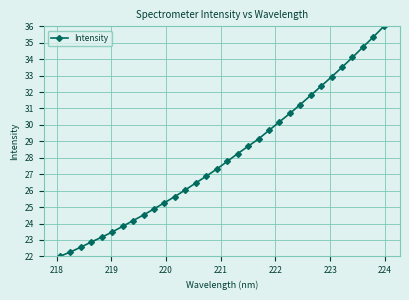

What is the value of the 31st point from the left?

35.4